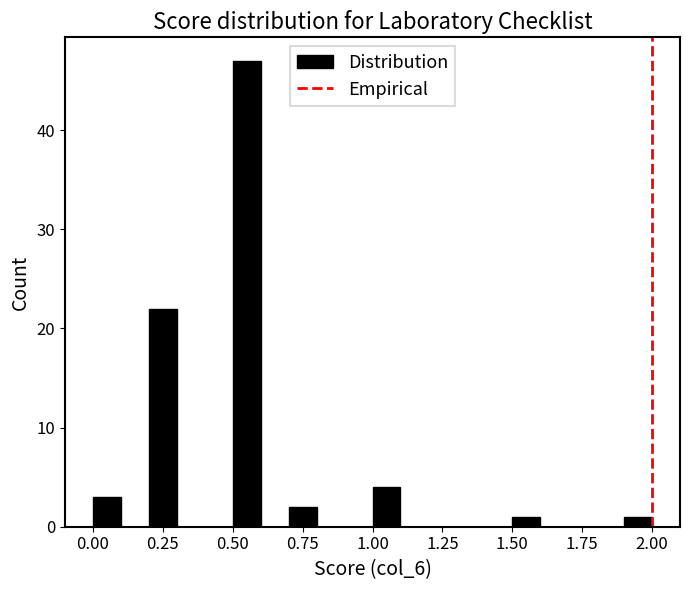

Read against the x-axis, roughly where is the centre of the tallest bar?

0.55